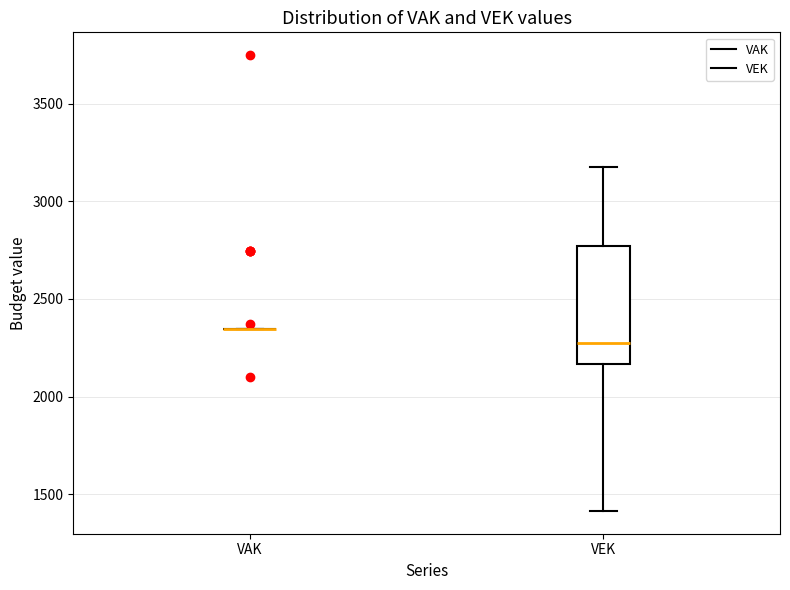

Reading left to right, read every box against the y-axis: the position of its median line, the range the box covers, and the ends of its whiskers. The values are not printed on the chart, so give them approximately, as read against the axis.

VAK: box collapsed to a line at 2350, whiskers 2350 to 2350
VEK: median 2250, box 2150 to 2750, whiskers 1400 to 3150